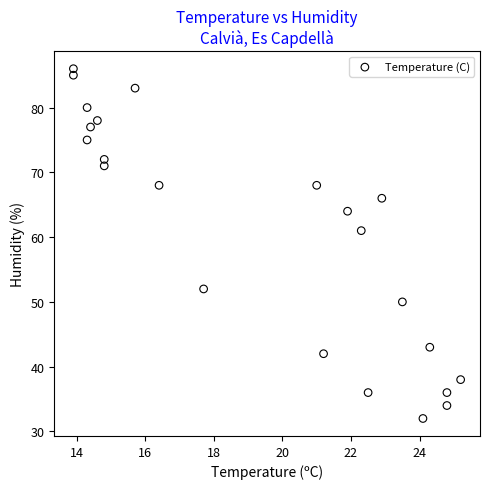

What Y value in the scatter plot is closest to 59?

61